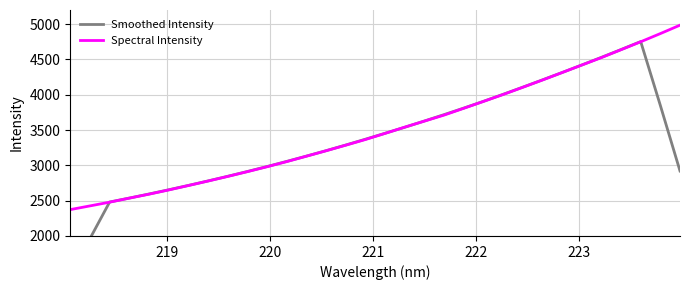

What is the maximum value for Spectral Intensity?

4985.1